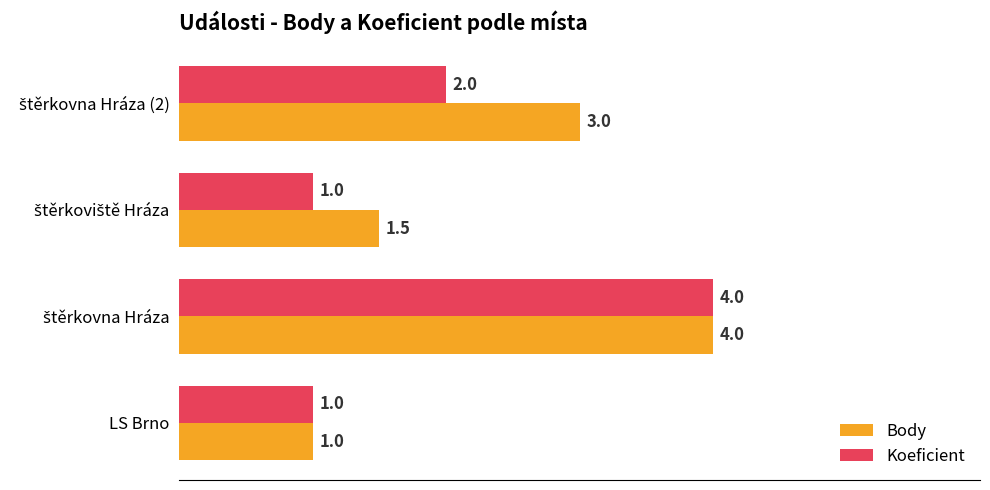

List the series in order of their overall mean, highest first.

Body, Koeficient